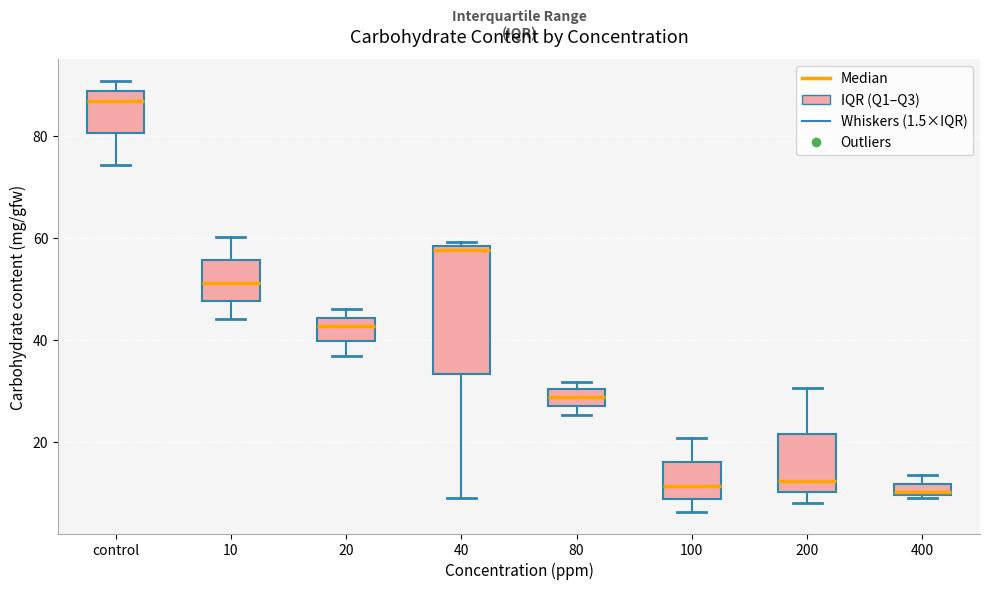

Comparing the boxes themselves (not the whiskers), which one is the tallest?

40